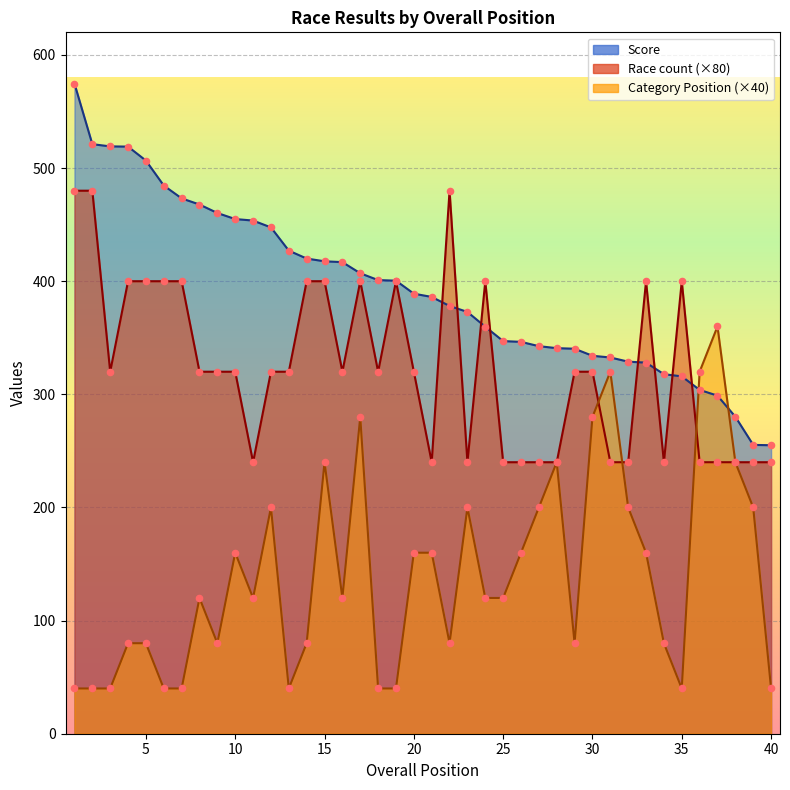

At how many categories does at least one series exceed 223?

40